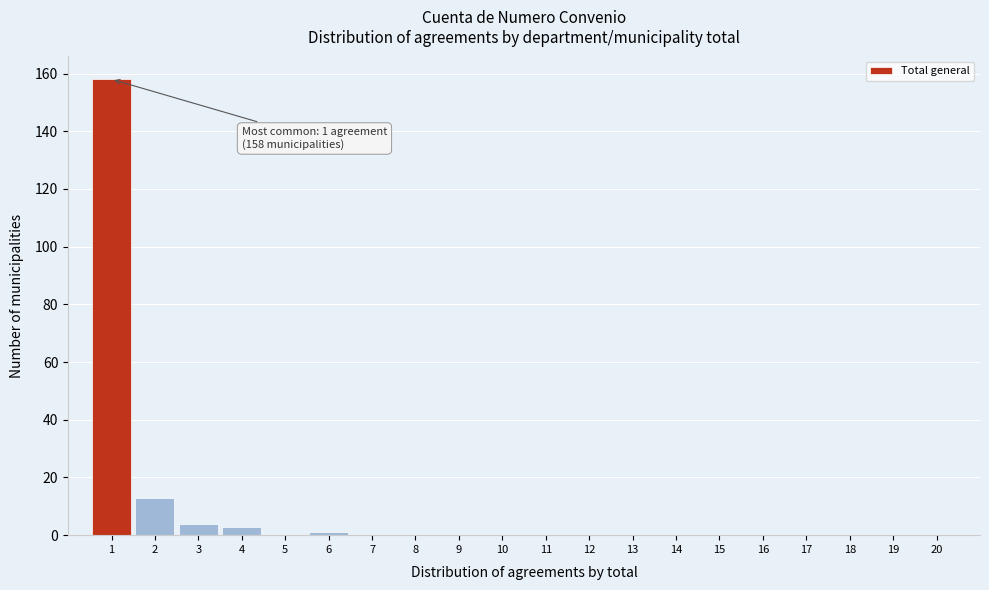

Reading right to left, extract all data points from this chart.

20=0	19=0	18=0	17=0	16=0	15=0	14=0	13=0	12=0	11=0	10=0	9=0	8=0	7=0	6=1	5=0	4=3	3=4	2=13	1=158